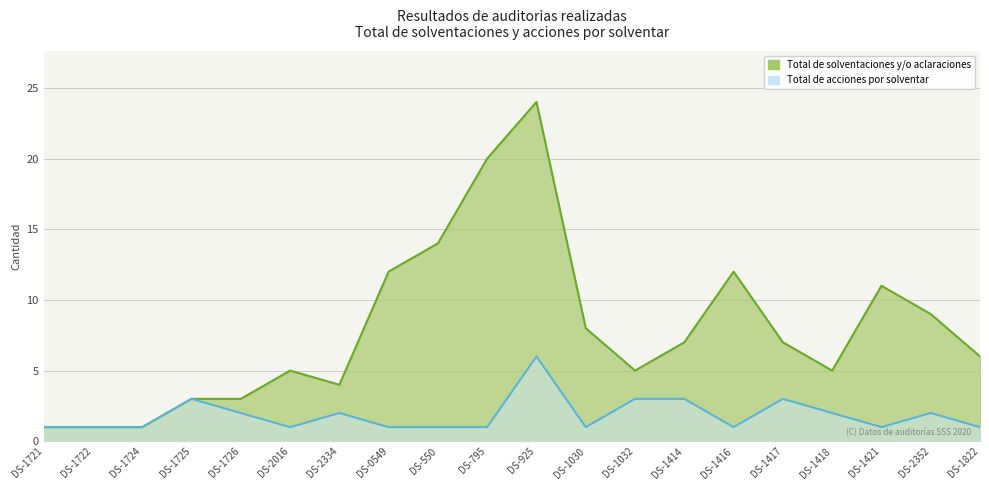

In Total de acciones por solventar, how many points are lower than both neighbors (excluding endpoints)?

4